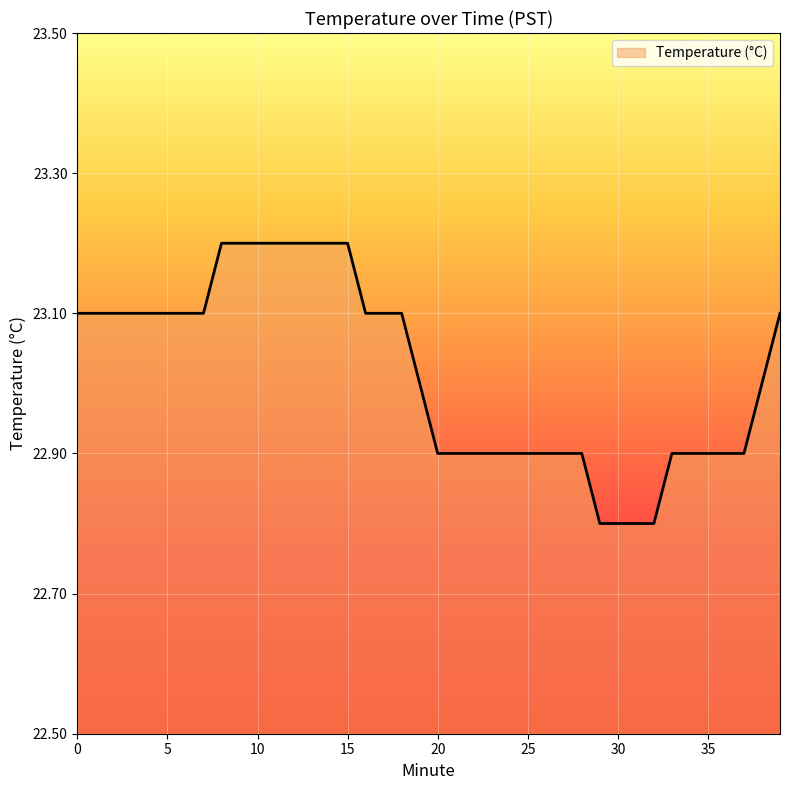

What is the difference between the maximum and minimum values?

0.4